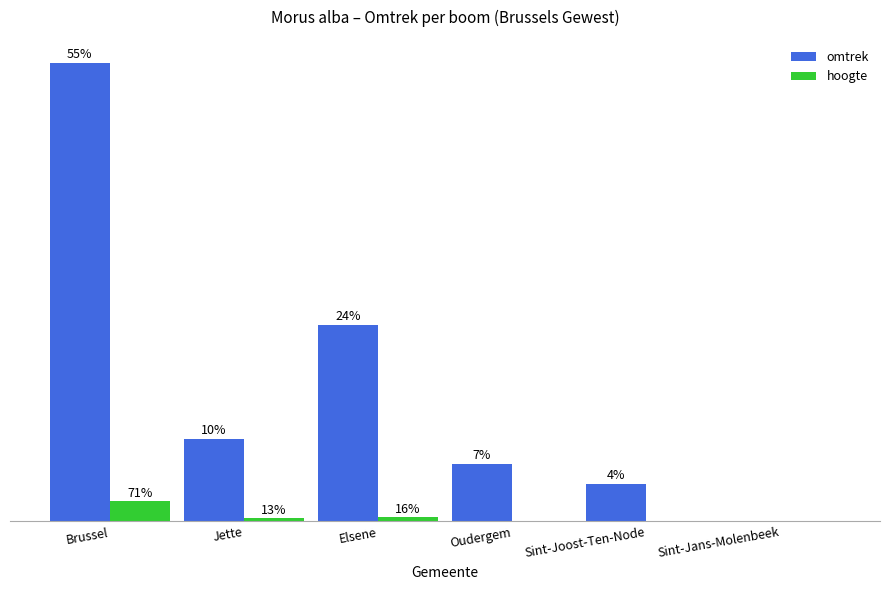

The value of hoogte at Sint-Joost-Ten-Node is 0. True or false?

True